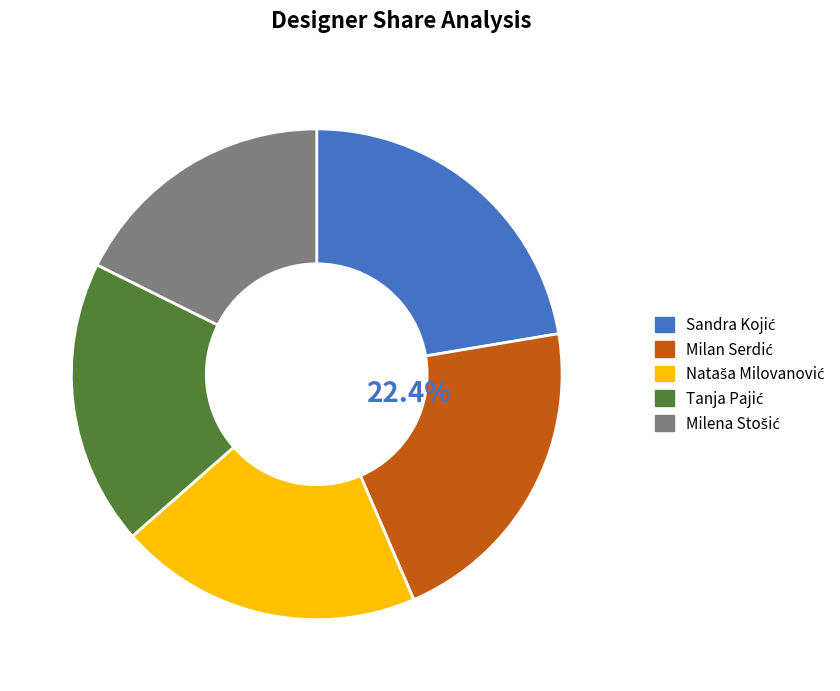

To the nearest percent, what is the difference between the Milan Serdić and Nataša Milovanović slice percentages?

1%